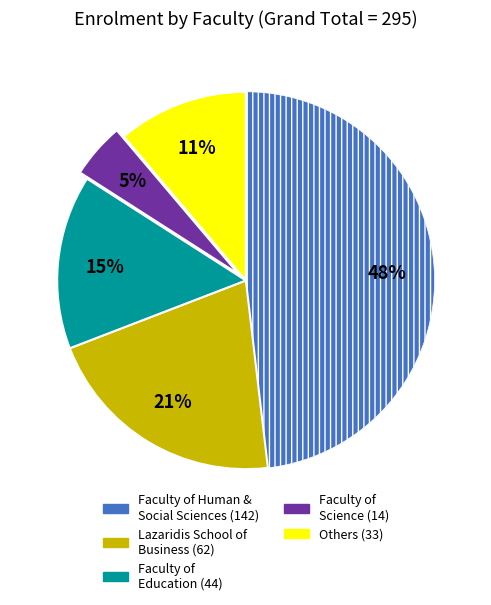

Does any single category account for the majority?

No